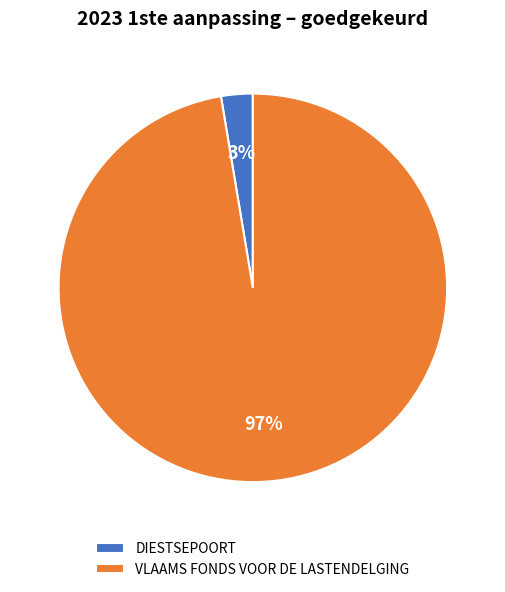

To the nearest percent, what is the combined percentage of DIESTSEPOORT and VLAAMS FONDS VOOR DE LASTENDELGING?

100%